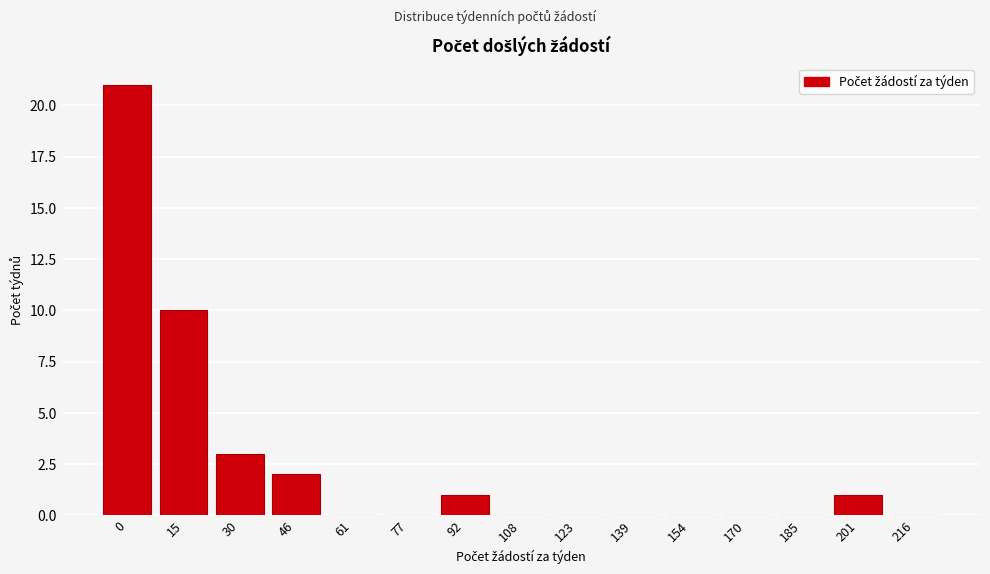

Reading left to right, what are all the values shown in this chart?

0=21	15=10	30=3	46=2	61=0	77=0	92=1	108=0	123=0	139=0	154=0	170=0	185=0	201=1	216=0